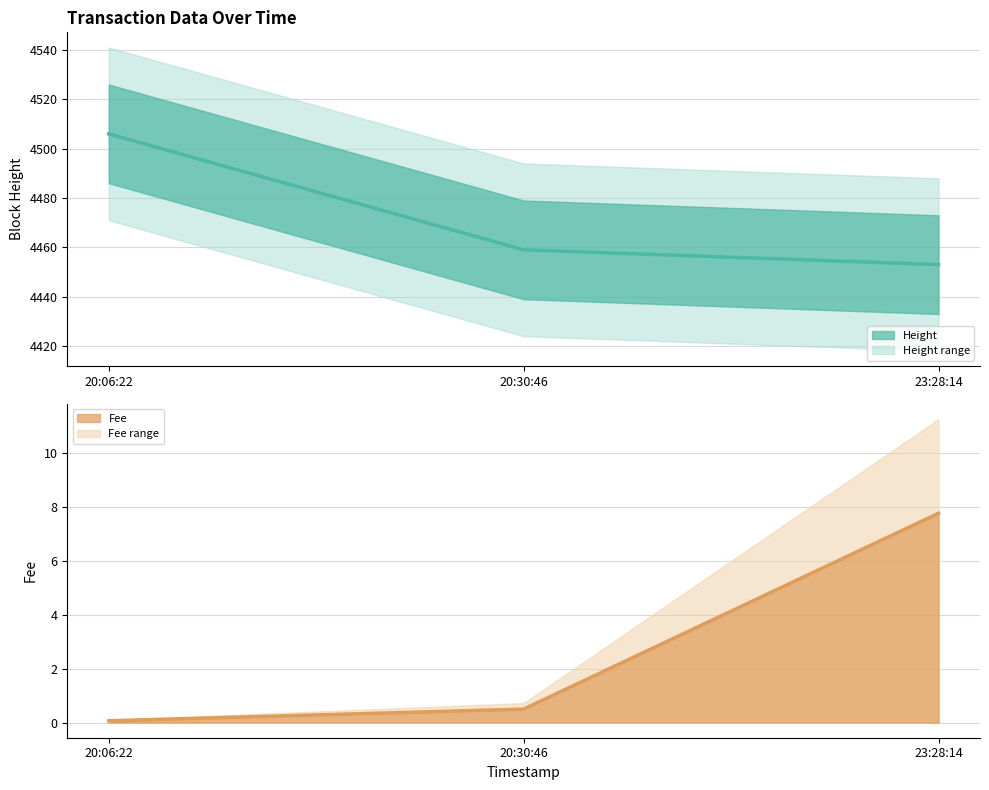

List the series in order of their overall mean, lowest first.

Fee line, Height